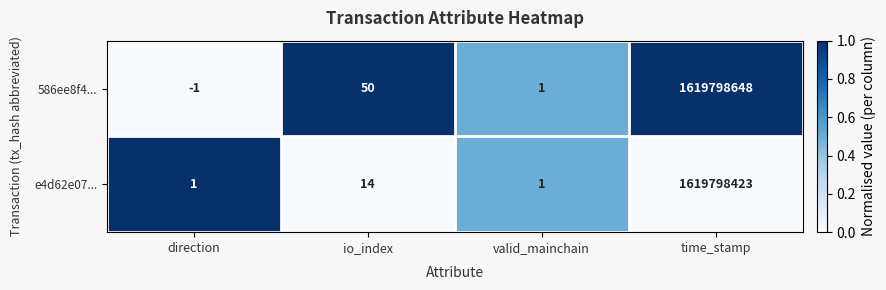

Which series changed the most between io_index and time_stamp?

586ee8f4...